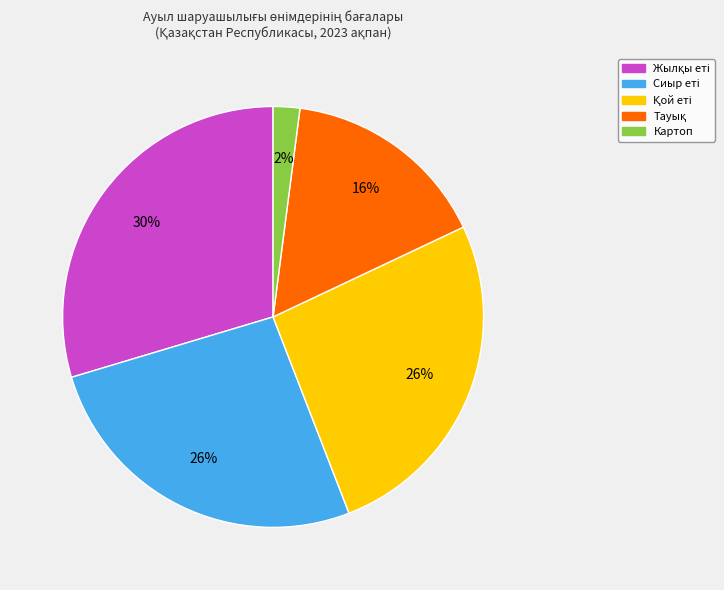

Does any single category account for the majority?

No